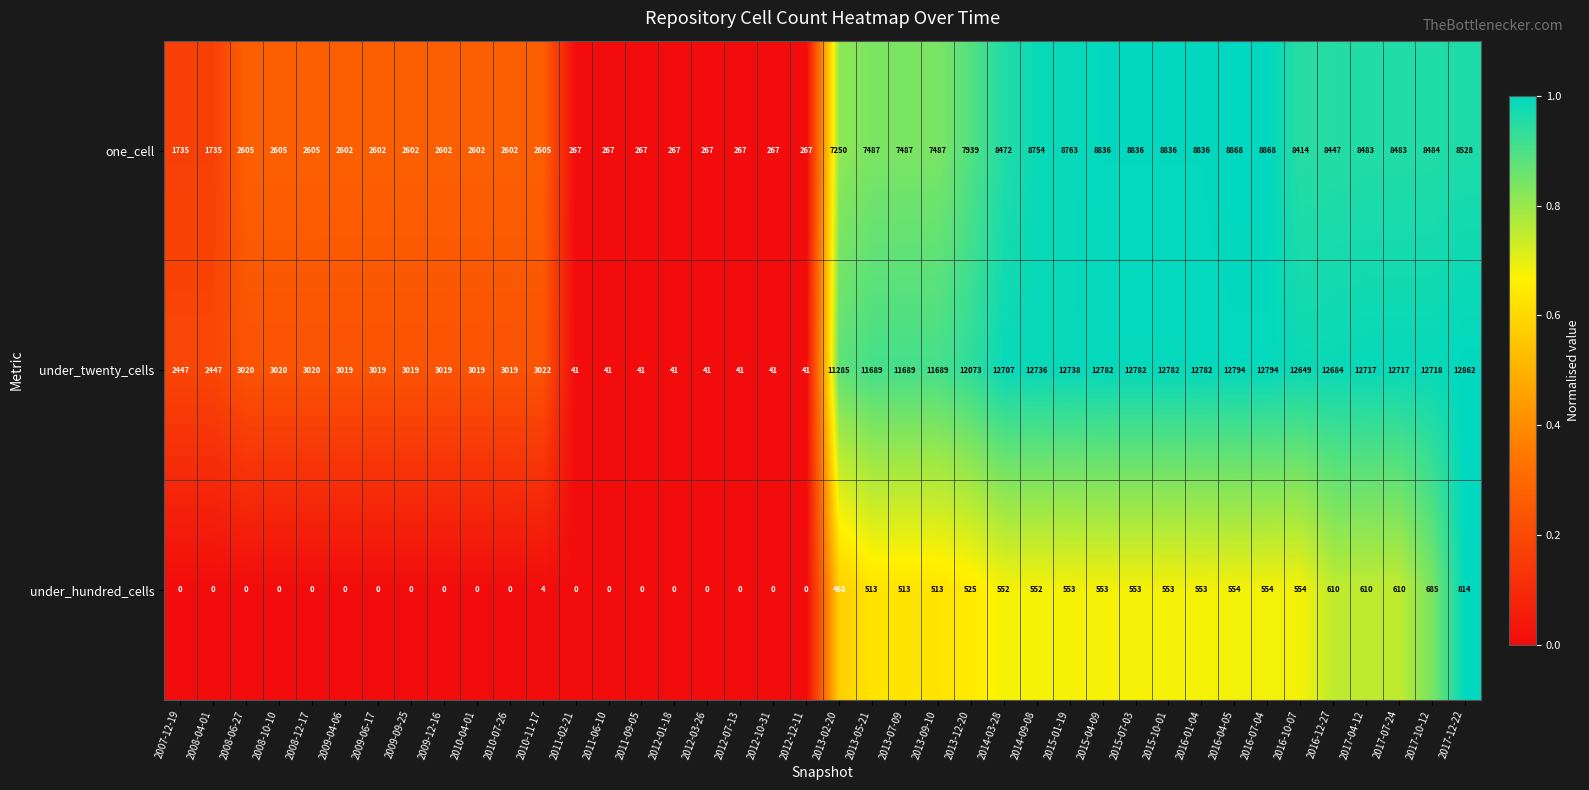

Is it true that one_cell equals 8528 at 2017-12-22?

True